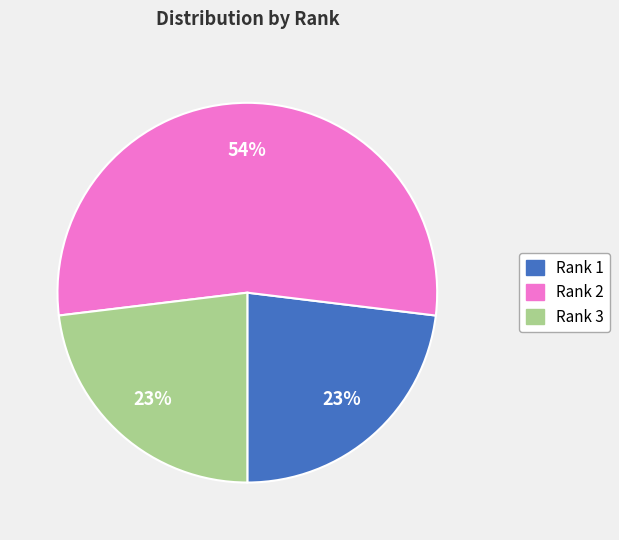

What percentage is the Rank 3 slice, to the nearest percent?

23%